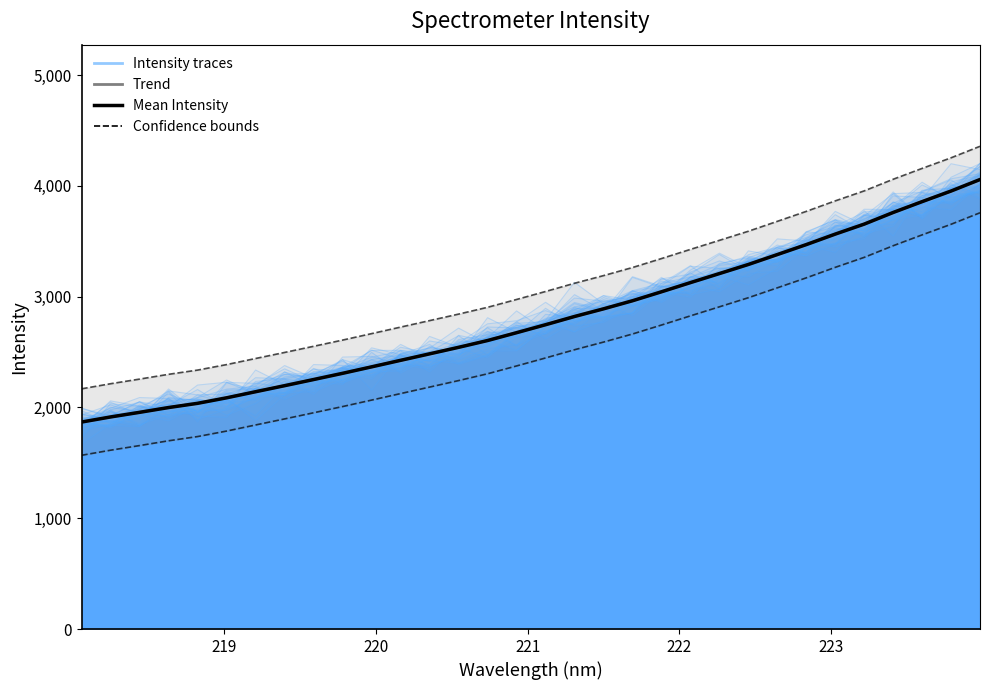

What is the value of the Mean Intensity point at the 4th from the left?

1999.2